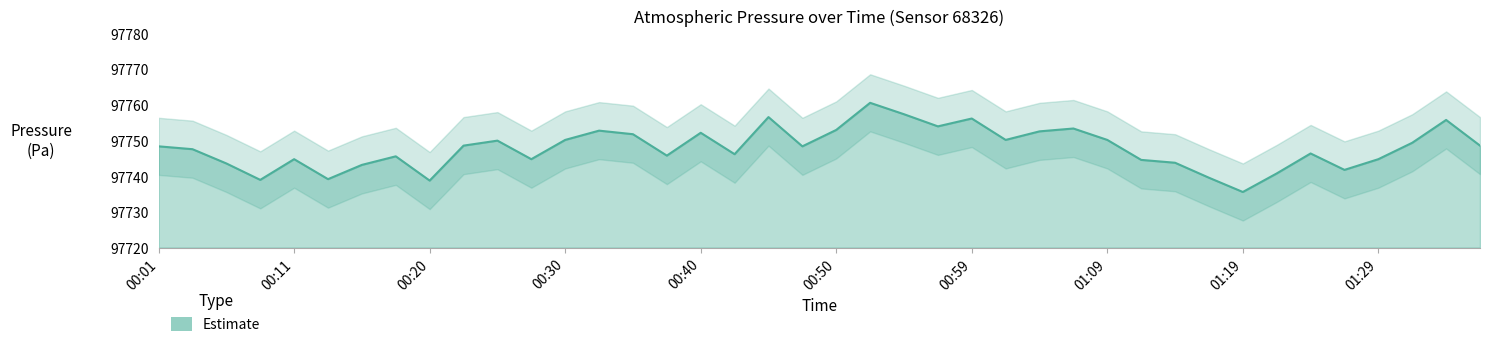

What is the change in value from 00:03 to 01:36?

+1.0